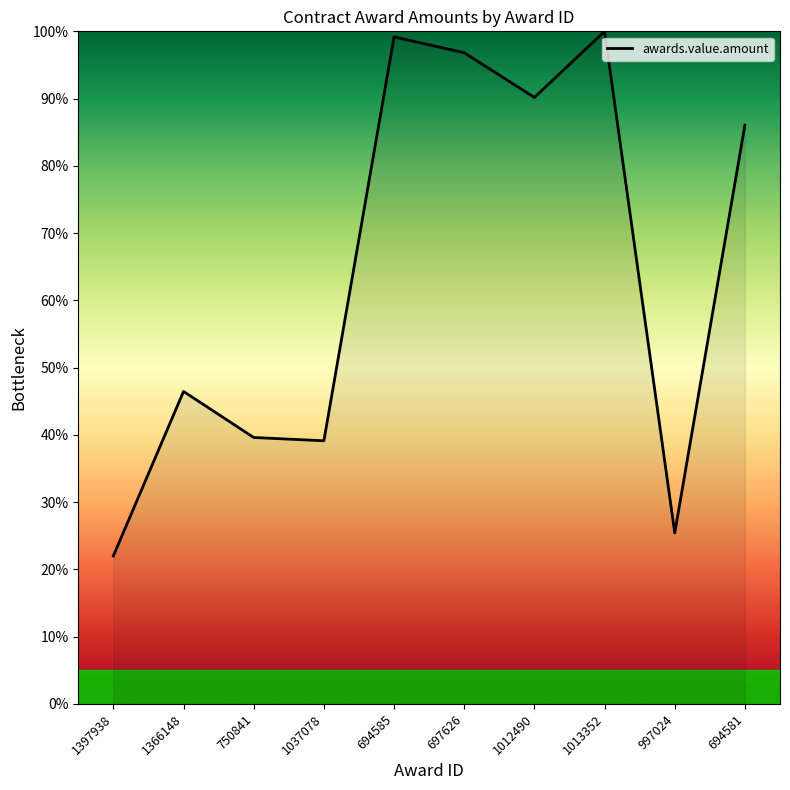

Approximately how many times larger is the value at 1012490 compared to 694585?

0.9